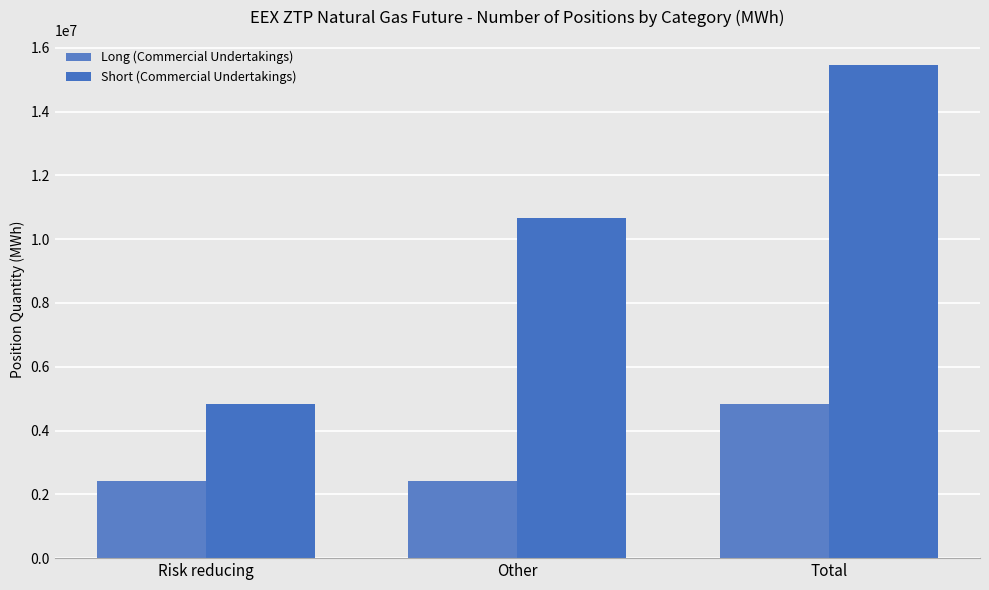

List the series in order of their overall mean, lowest first.

Long (Commercial Undertakings), Short (Commercial Undertakings)